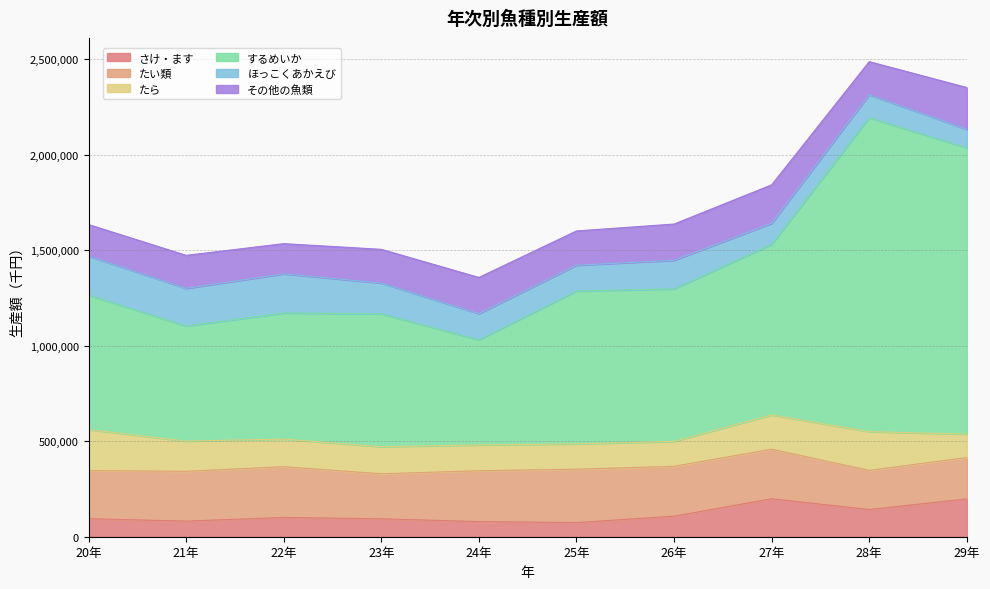

What is the total value across all series at 25年?

1600528